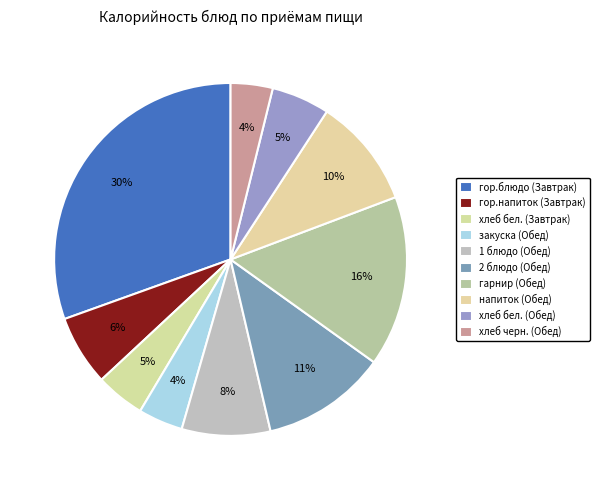

Does any single category account for the majority?

No